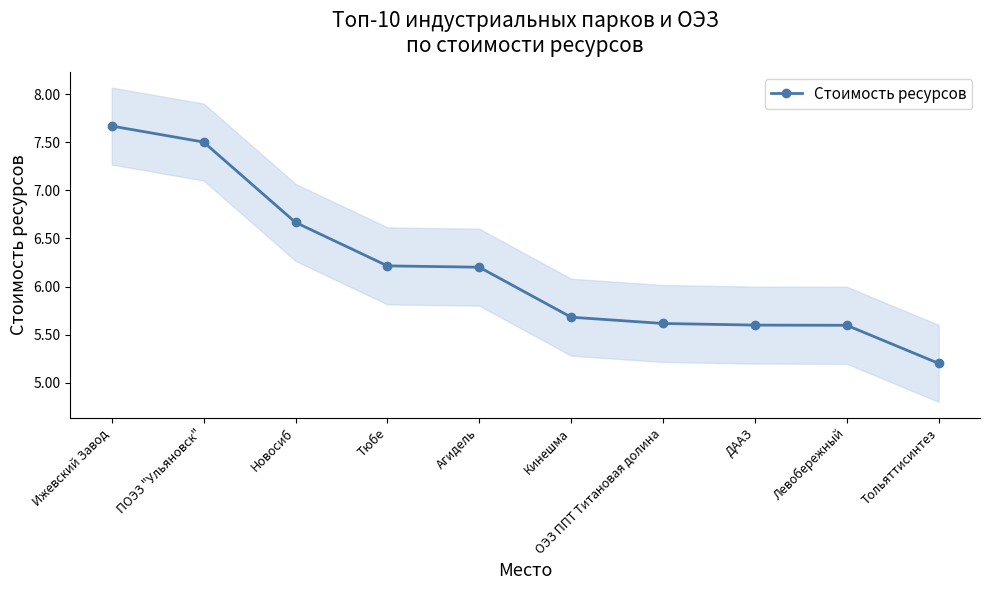

Reading left to right, what are all the values shown in this chart?

Ижевский Завод=7.7	ПОЭЗ "Ульяновск"=7.5	Новосиб=6.7	Тюбе=6.2	Агидель=6.2	Кинешма=5.7	ОЭЗ ППТ Титановая долина=5.6	ДААЗ=5.6	Левобережный=5.6	Тольяттисинтез=5.2